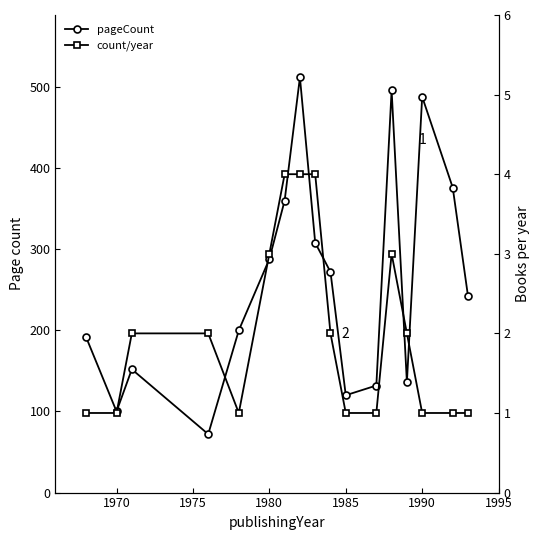

At how many categories does at least one series exceed 498?

1